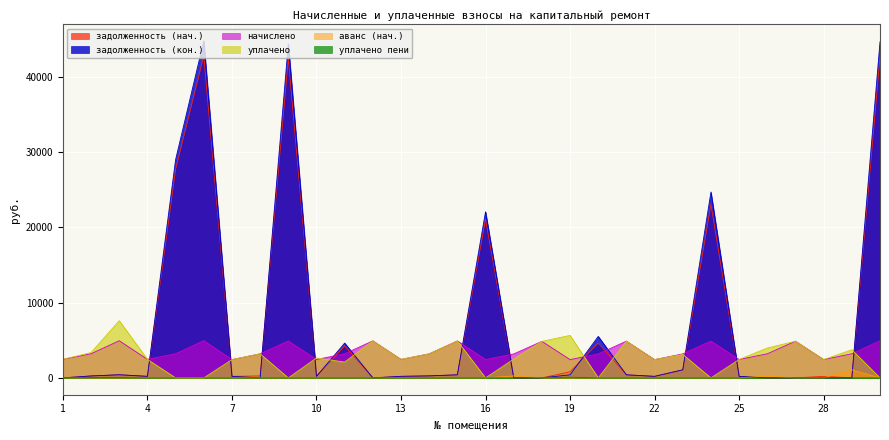

At which category does the chart reach its minimum across all series?

12